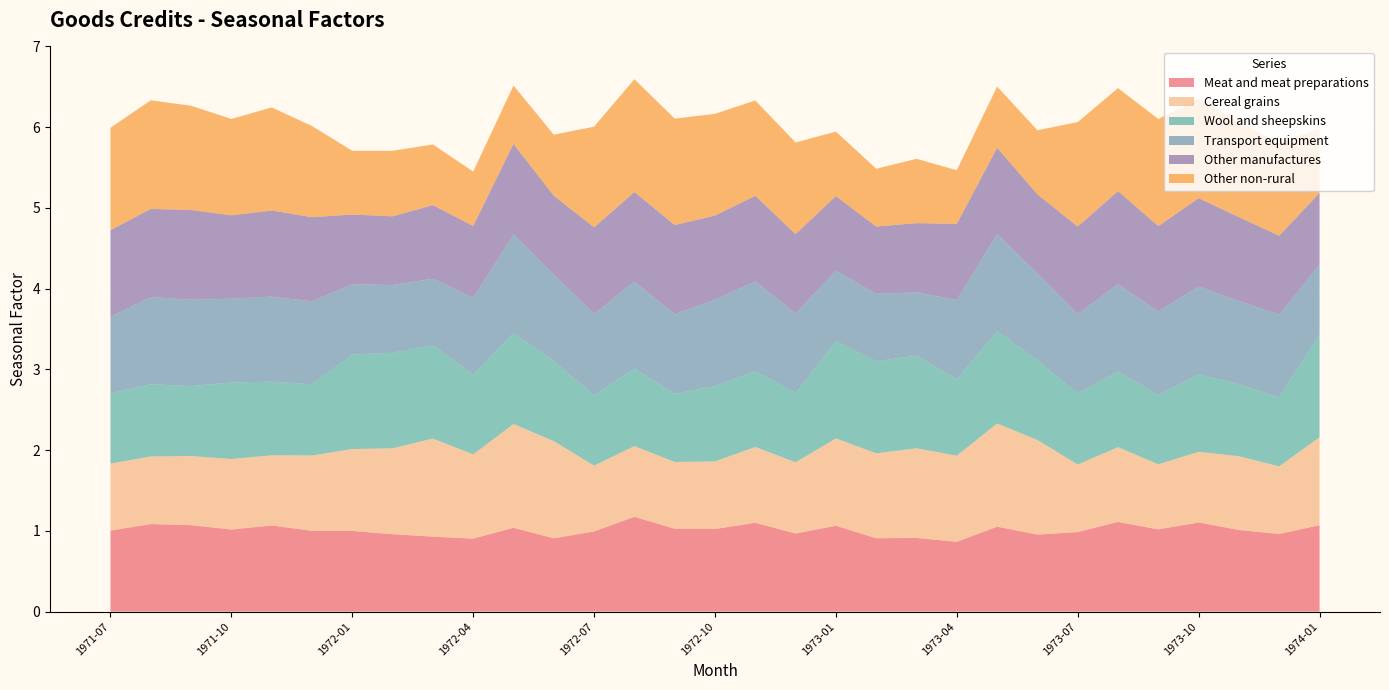

Reading left to right, extract all data points from this chart.

Meat and meat preparations: 1.0	1.1	1.1	1.0	1.1	1.0	1.0	1.0	0.9	0.9	1.0	0.9	1.0	1.2	1.0	1.0	1.1	1.0	1.1	0.9	0.9	0.9	1.1	1.0	1.0	1.1	1.0	1.1	1.0	1.0	1.1
Cereal grains: 0.8	0.8	0.9	0.9	0.9	0.9	1.0	1.1	1.2	1.0	1.3	1.2	0.8	0.9	0.8	0.8	0.9	0.9	1.1	1.1	1.1	1.1	1.3	1.2	0.8	0.9	0.8	0.9	0.9	0.8	1.1
Wool and sheepskins: 0.9	0.9	0.9	0.9	0.9	0.9	1.2	1.2	1.2	1.0	1.1	1.0	0.9	1.0	0.8	0.9	0.9	0.9	1.2	1.1	1.1	0.9	1.1	1.0	0.9	0.9	0.9	1.0	0.9	0.9	1.3
Transport equipment: 0.9	1.1	1.1	1.0	1.1	1.0	0.9	0.8	0.8	1.0	1.2	1.1	1.0	1.1	1.0	1.1	1.1	1.0	0.9	0.8	0.8	1.0	1.2	1.1	1.0	1.1	1.0	1.1	1.0	1.0	0.9
Other manufactures: 1.1	1.1	1.1	1.0	1.1	1.0	0.9	0.9	0.9	0.9	1.1	1.0	1.1	1.1	1.1	1.0	1.1	1.0	0.9	0.8	0.9	0.9	1.1	1.0	1.1	1.2	1.1	1.1	1.0	1.0	0.9
Other non-rural: 1.3	1.3	1.3	1.2	1.3	1.1	0.8	0.8	0.8	0.7	0.7	0.8	1.2	1.4	1.3	1.3	1.2	1.1	0.8	0.7	0.8	0.7	0.8	0.8	1.3	1.3	1.3	1.2	1.2	1.1	0.8